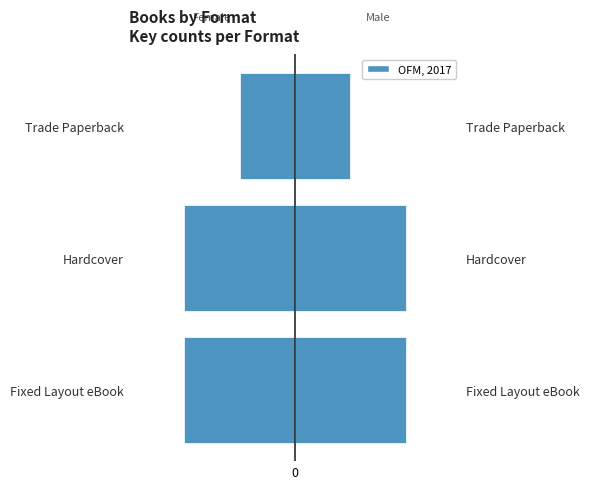

Are the bars horizontal?

Yes